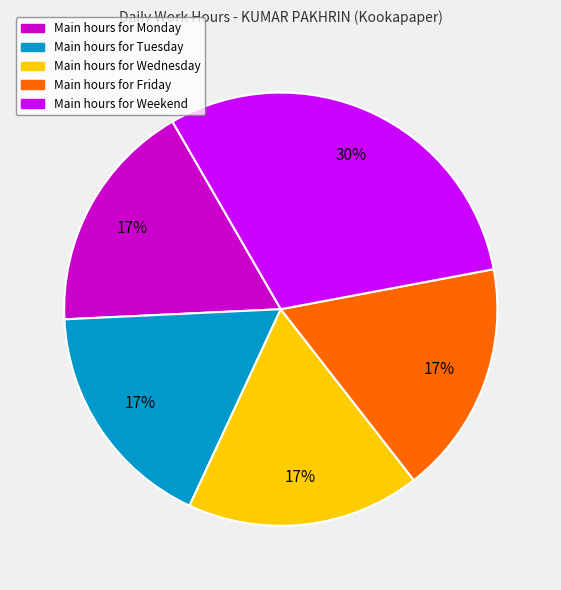

Does any single category account for the majority?

No